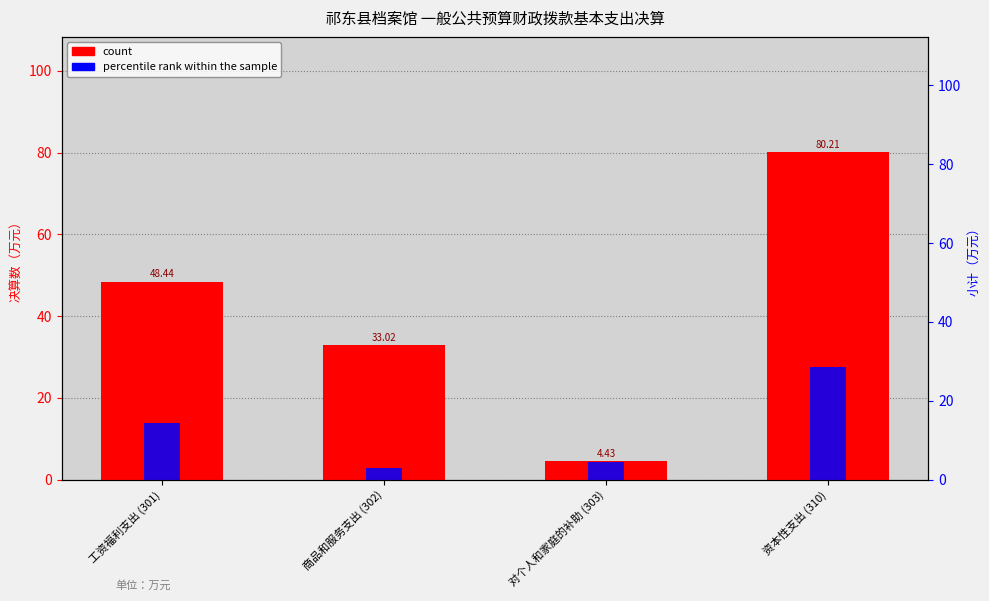

Where does the count series first go above 48?

工资福利支出 (301)